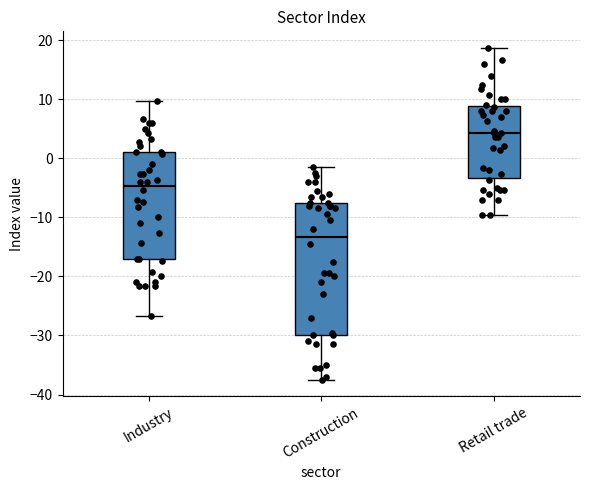

Where does the median line of the box for Retail trade sit on the y-axis? The values are not printed on the chart, so give them approximately, as read against the axis.

4